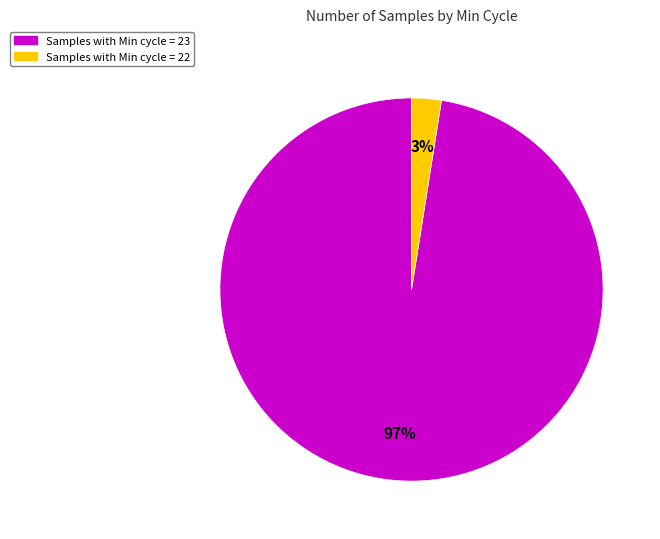

Does any single category account for the majority?

Yes